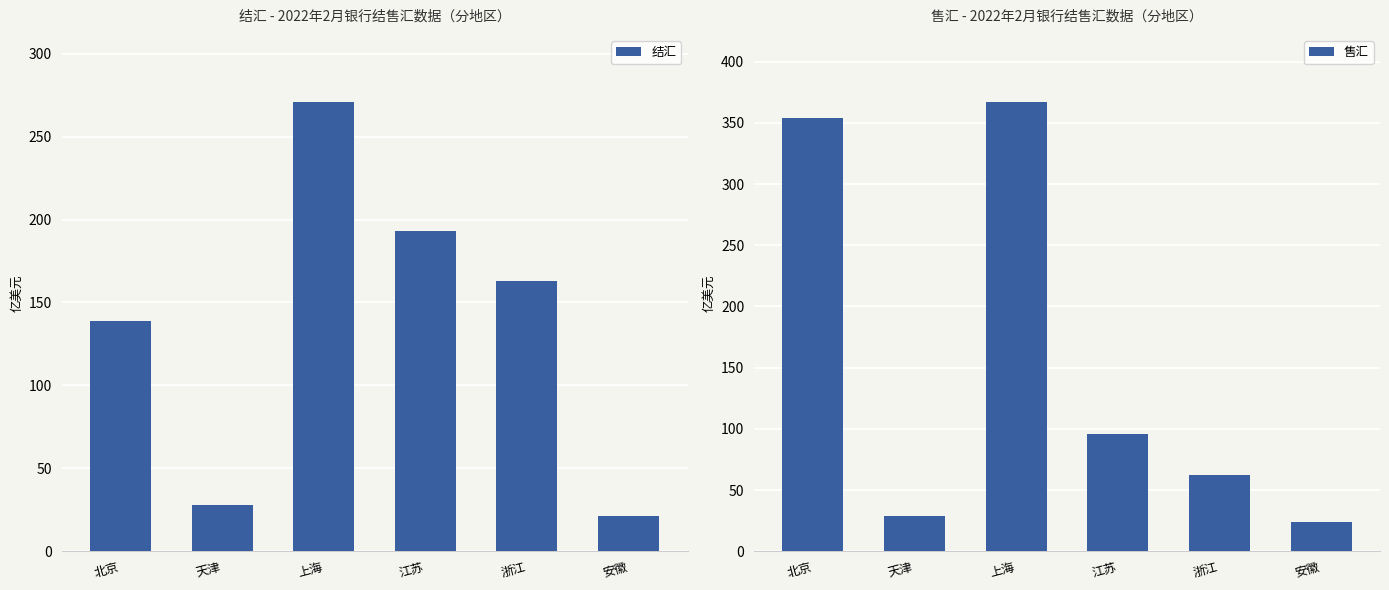

What is the spread (max minus min) of values at 江苏?

97.7